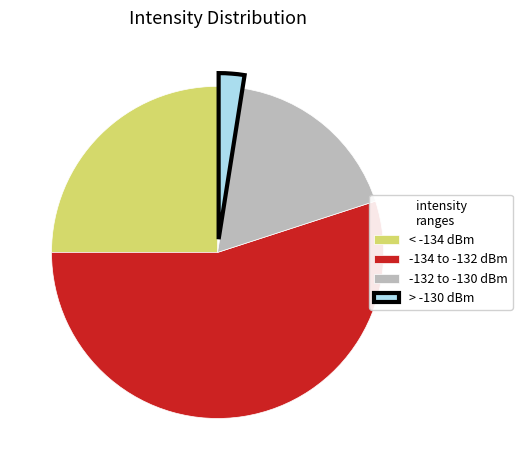

Does -134 to -132 dBm represent more than half of the total?

Yes